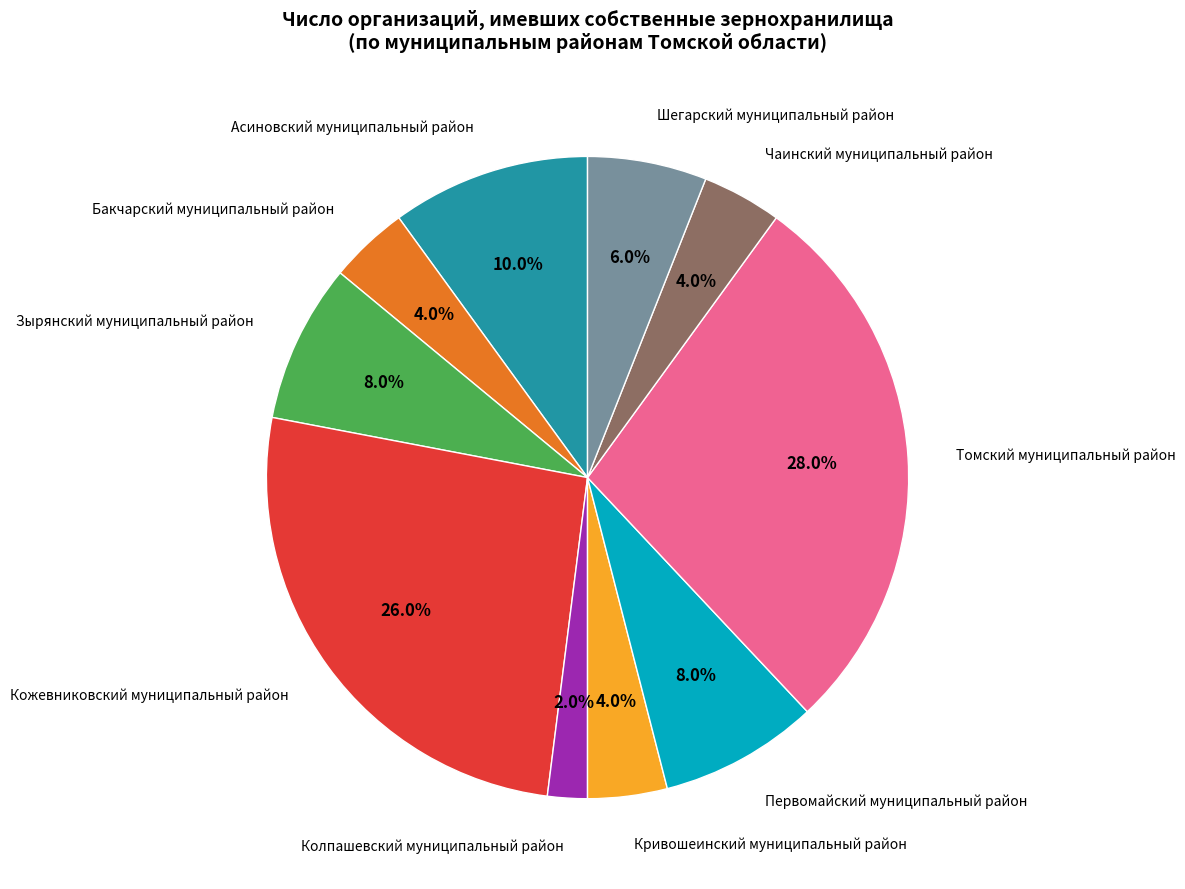

Is there any slice that represents more than half of the pie?

No